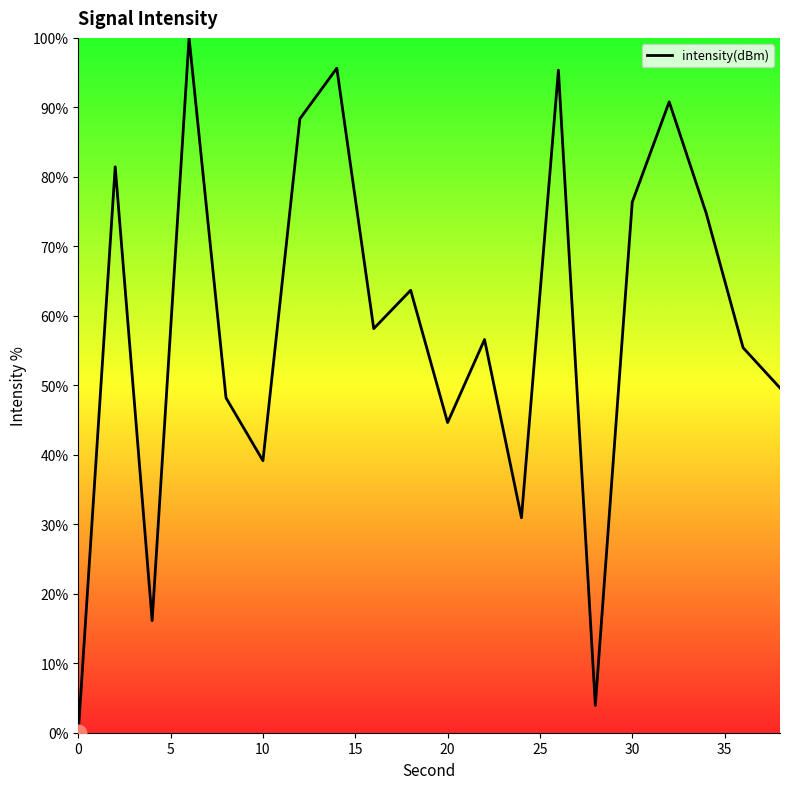

What is the maximum value shown in the chart?

100.0